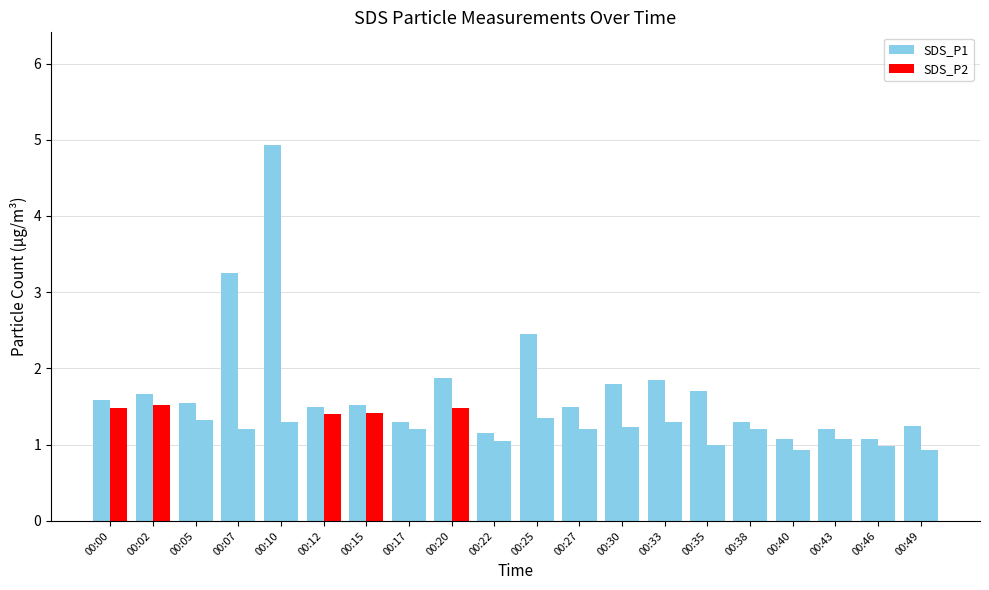

Reading left to right, what are all the values shown in this chart?

SDS_P1: 00:00=1.6	00:02=1.7	00:05=1.6	00:07=3.2	00:10=4.9	00:12=1.5	00:15=1.5	00:17=1.3	00:20=1.9	00:22=1.1	00:25=2.5	00:27=1.5	00:30=1.8	00:33=1.9	00:35=1.7	00:38=1.3	00:40=1.1	00:43=1.2	00:46=1.1	00:49=1.2
SDS_P2: 00:00=1.5	00:02=1.5	00:05=1.3	00:07=1.2	00:10=1.3	00:12=1.4	00:15=1.4	00:17=1.2	00:20=1.5	00:22=1.1	00:25=1.4	00:27=1.2	00:30=1.2	00:33=1.3	00:35=1.0	00:38=1.2	00:40=0.9	00:43=1.1	00:46=1.0	00:49=0.9